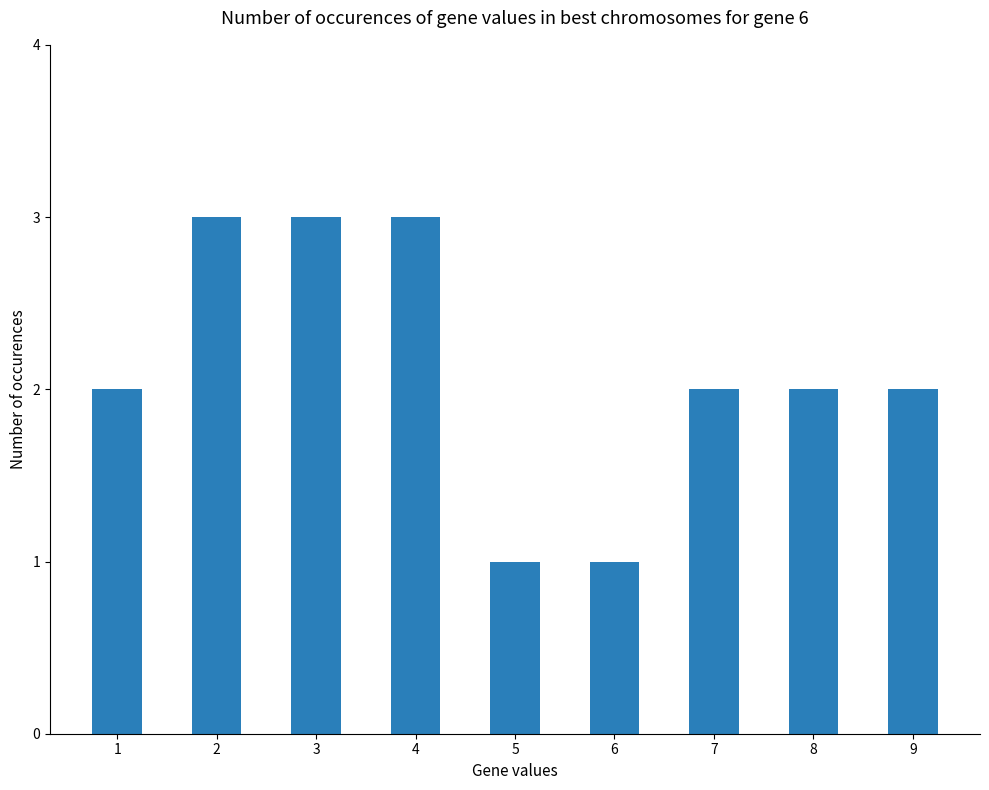

The value at 3 is 4. True or false?

False